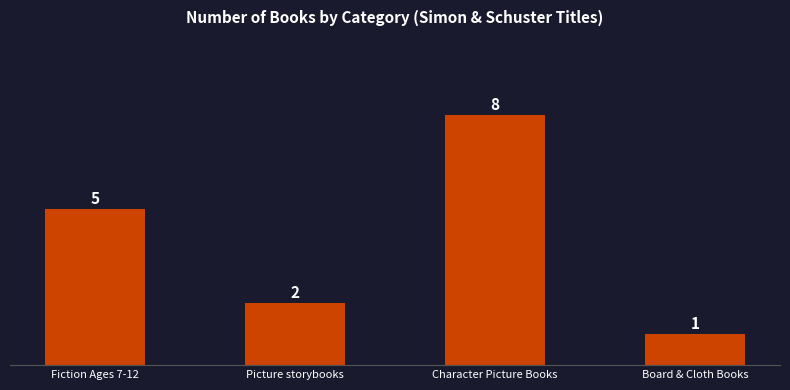

What is the maximum value shown in the chart?

8